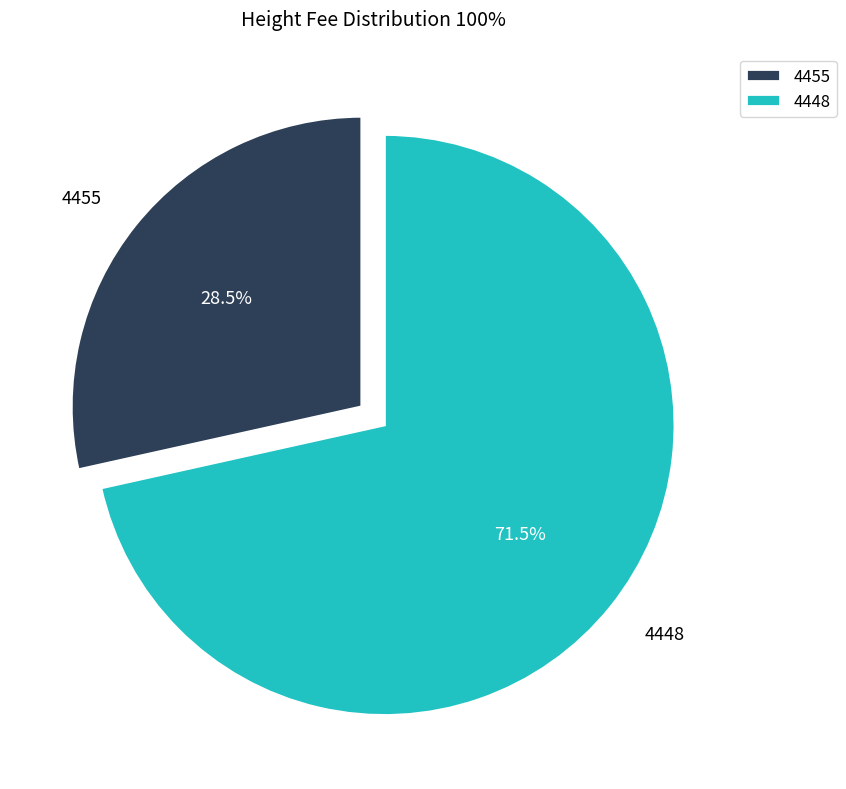

Is there a majority slice in this chart?

Yes